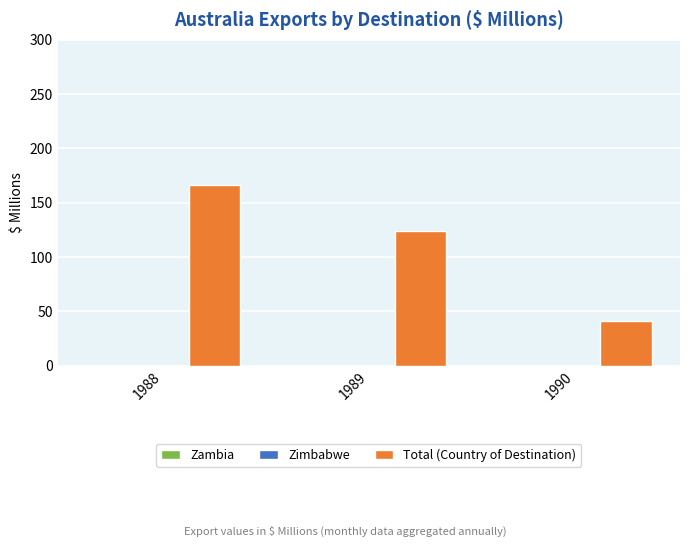

Reading left to right, list all the values displayed in this chart.

1988=166	1989=124	1990=41